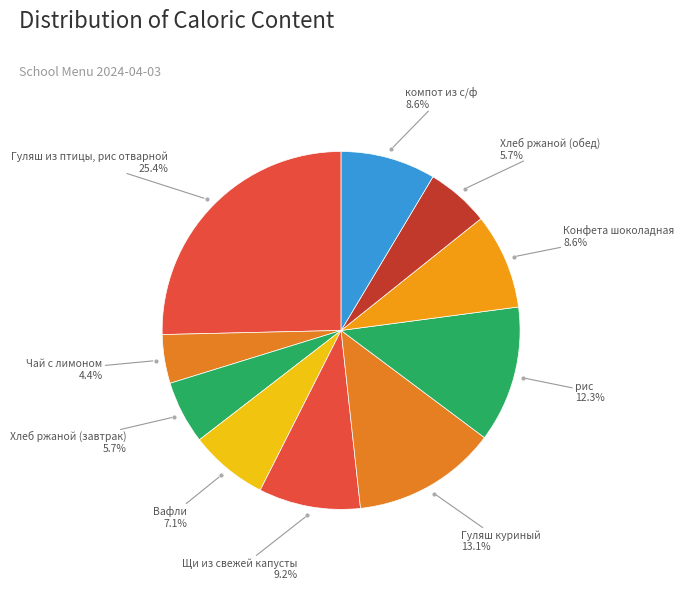

Count the number of slices in the pie.

10